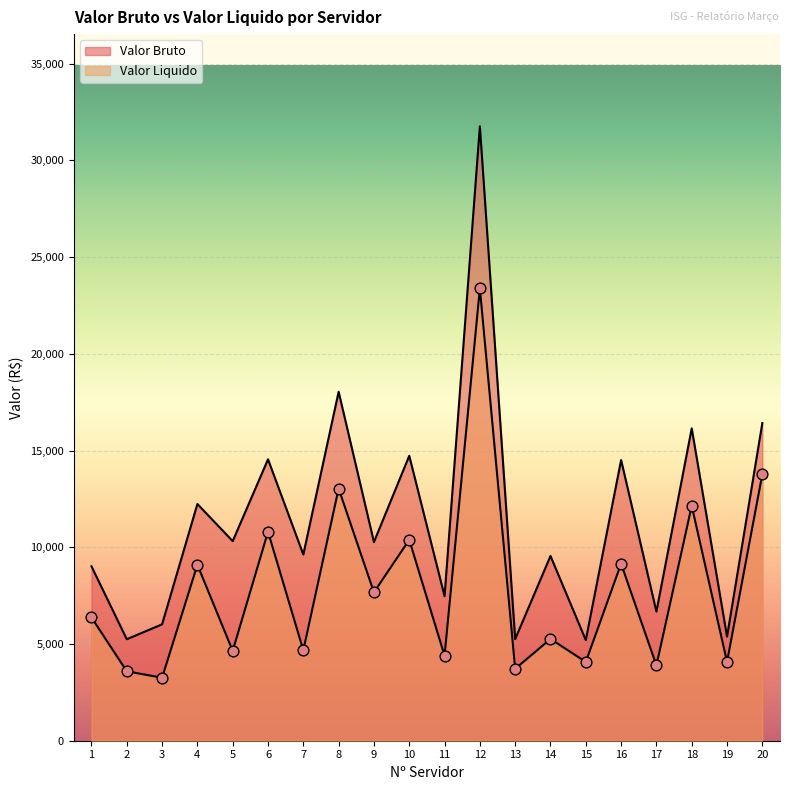

At which category is the sum across all series the highest?

12